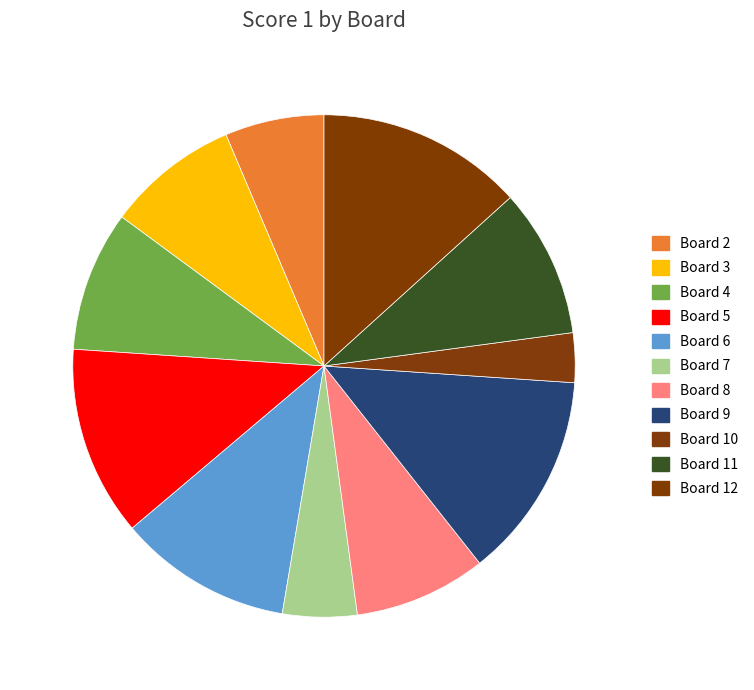

The Board 11 slice represents 10% of the pie. True or false?

True